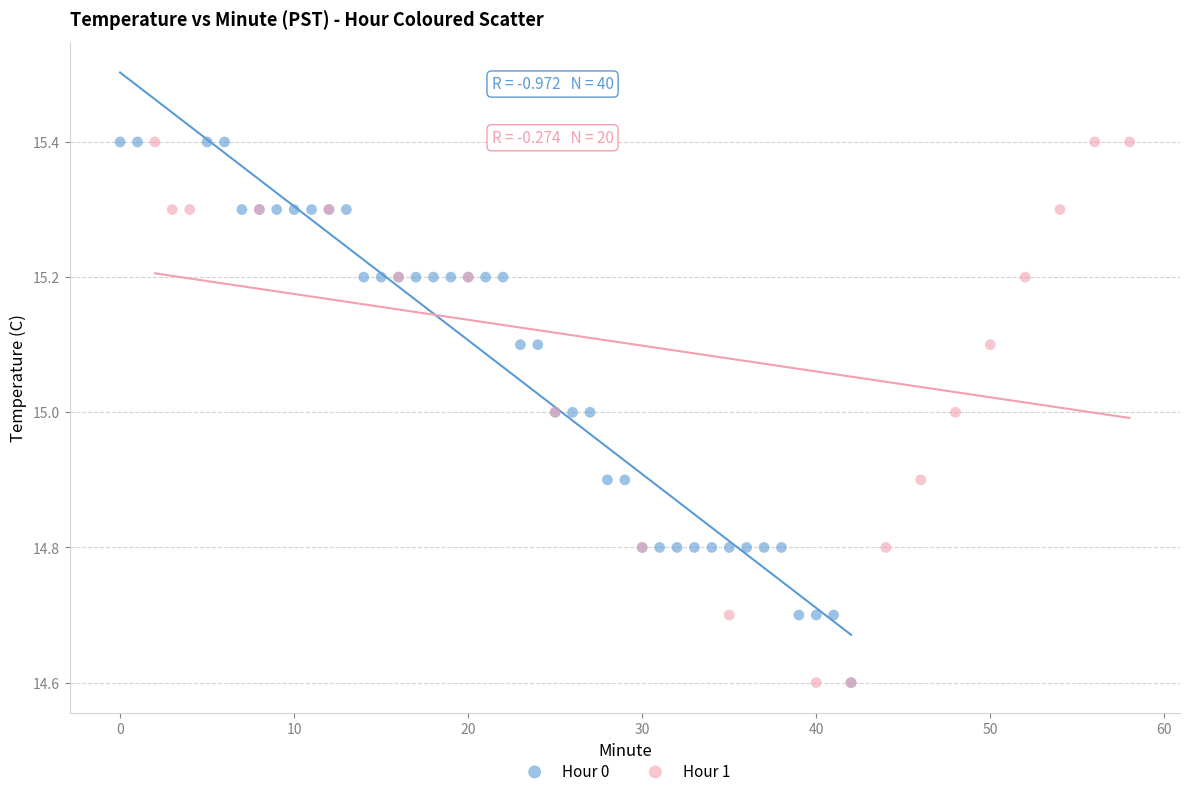

What are all the series names shown in the legend?

Hour 0, Hour 1